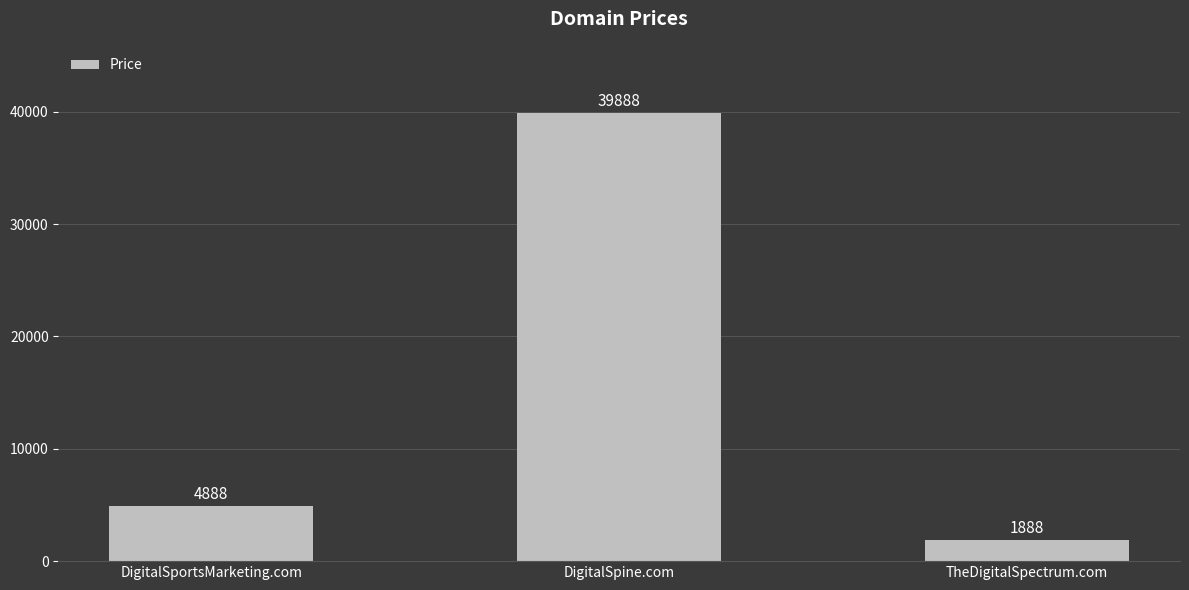

Rank the categories by value from highest to lowest.

DigitalSpine.com, DigitalSportsMarketing.com, TheDigitalSpectrum.com